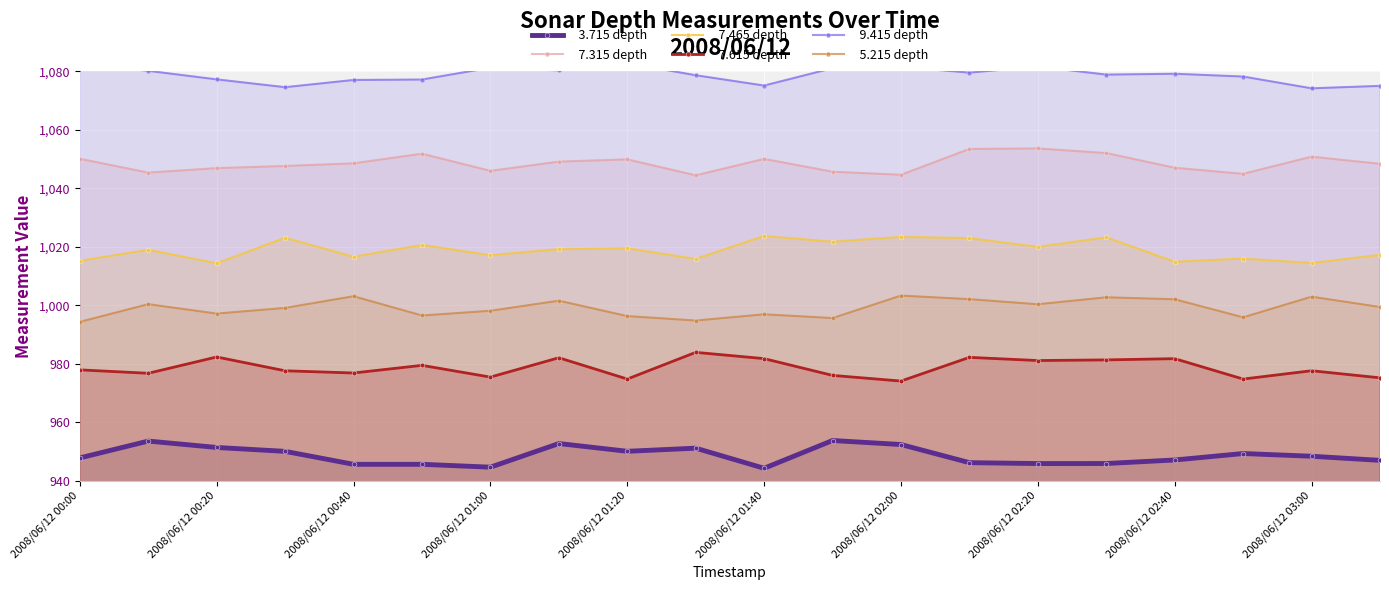

True or false:   3.715 depth and   7.315 depth cross at least once.

False